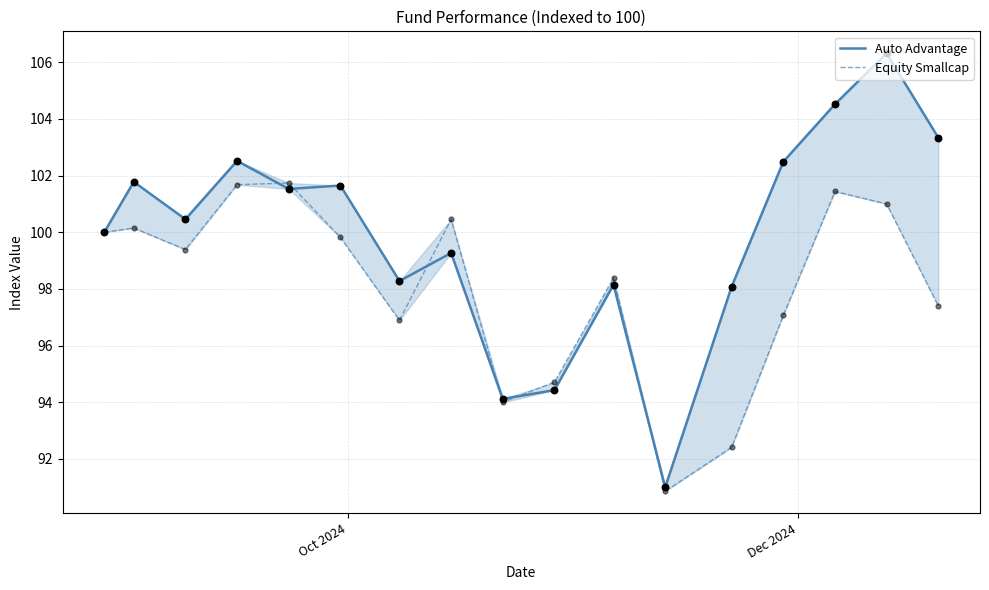

Which series reaches the minimum Y coordinate?

Equity Smallcap